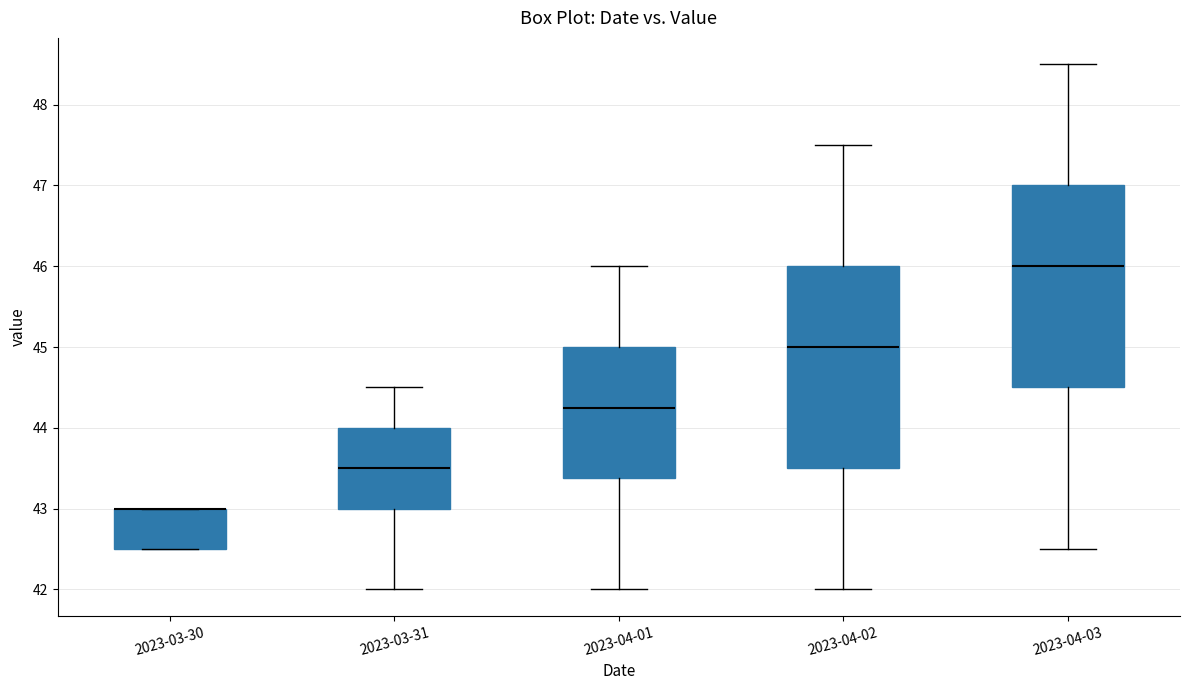

Reading left to right, transcribe this box plot: for each box, give where its median line is, the range the box spans, and where its two whiskers end, as read against the y-axis. The values are not printed on the chart, so give them approximately, as read against the axis.

2023-03-30: median 43.0 (drawn on the box's upper edge), box 42.5 to 43.0, whiskers 42.5 to 43.0
2023-03-31: median 43.5, box 43.0 to 44.0, whiskers 42.0 to 44.5
2023-04-01: median 44.3, box 43.4 to 45.0, whiskers 42.0 to 46.0
2023-04-02: median 45.0, box 43.5 to 46.0, whiskers 42.0 to 47.5
2023-04-03: median 46.0, box 44.5 to 47.0, whiskers 42.5 to 48.5